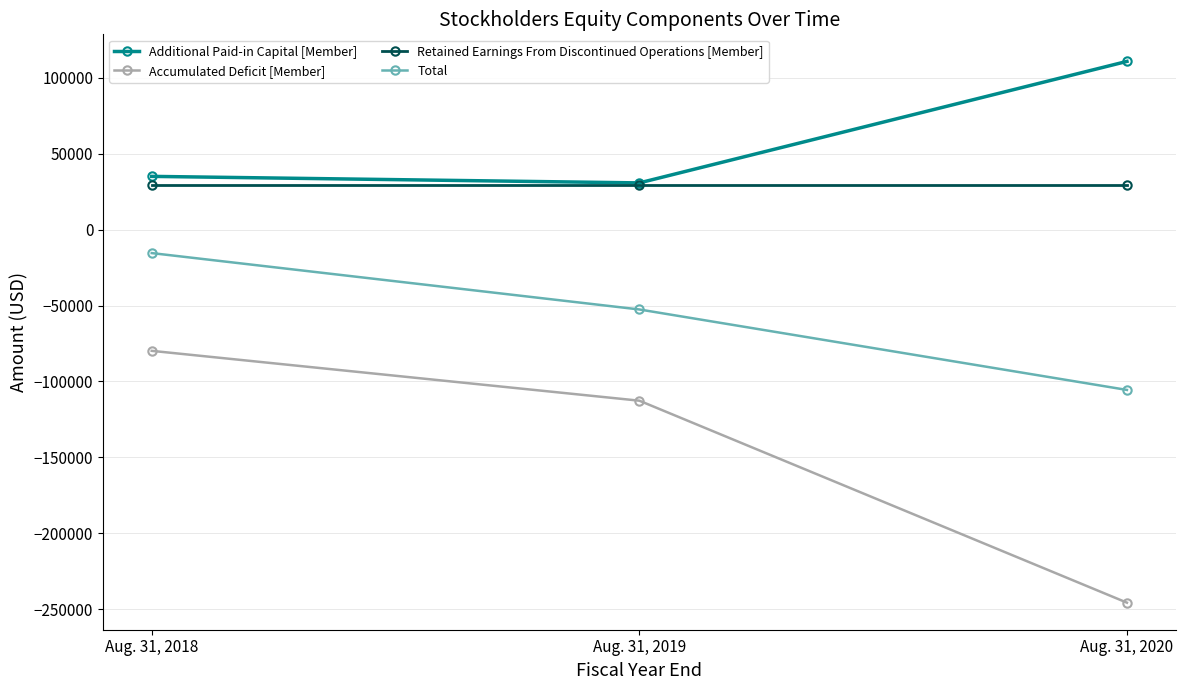

Which series has the largest total across all categories?

Additional Paid-in Capital [Member]